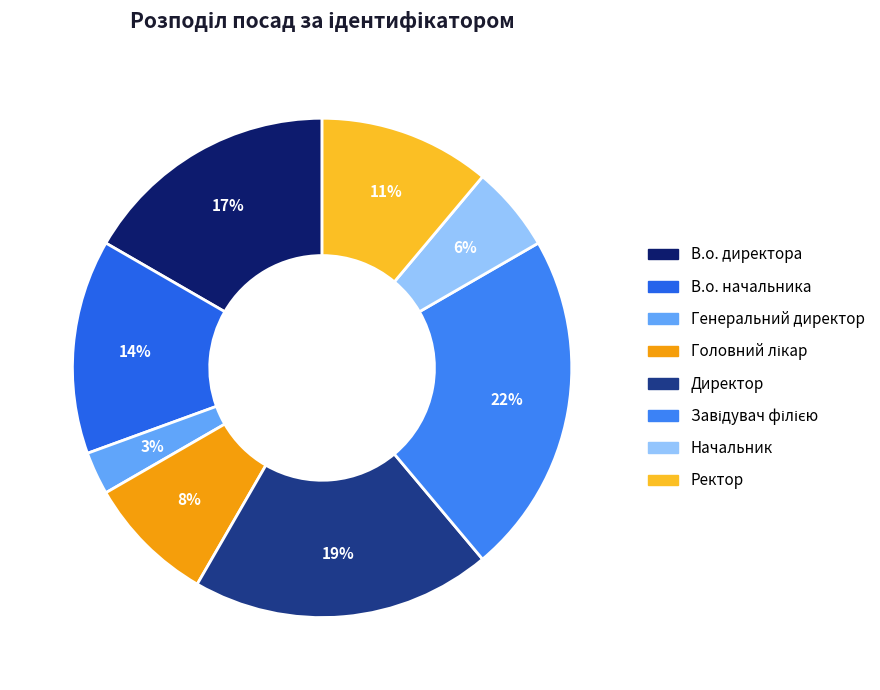

To the nearest percent, what percentage of the pie is Головний лікар?

8%